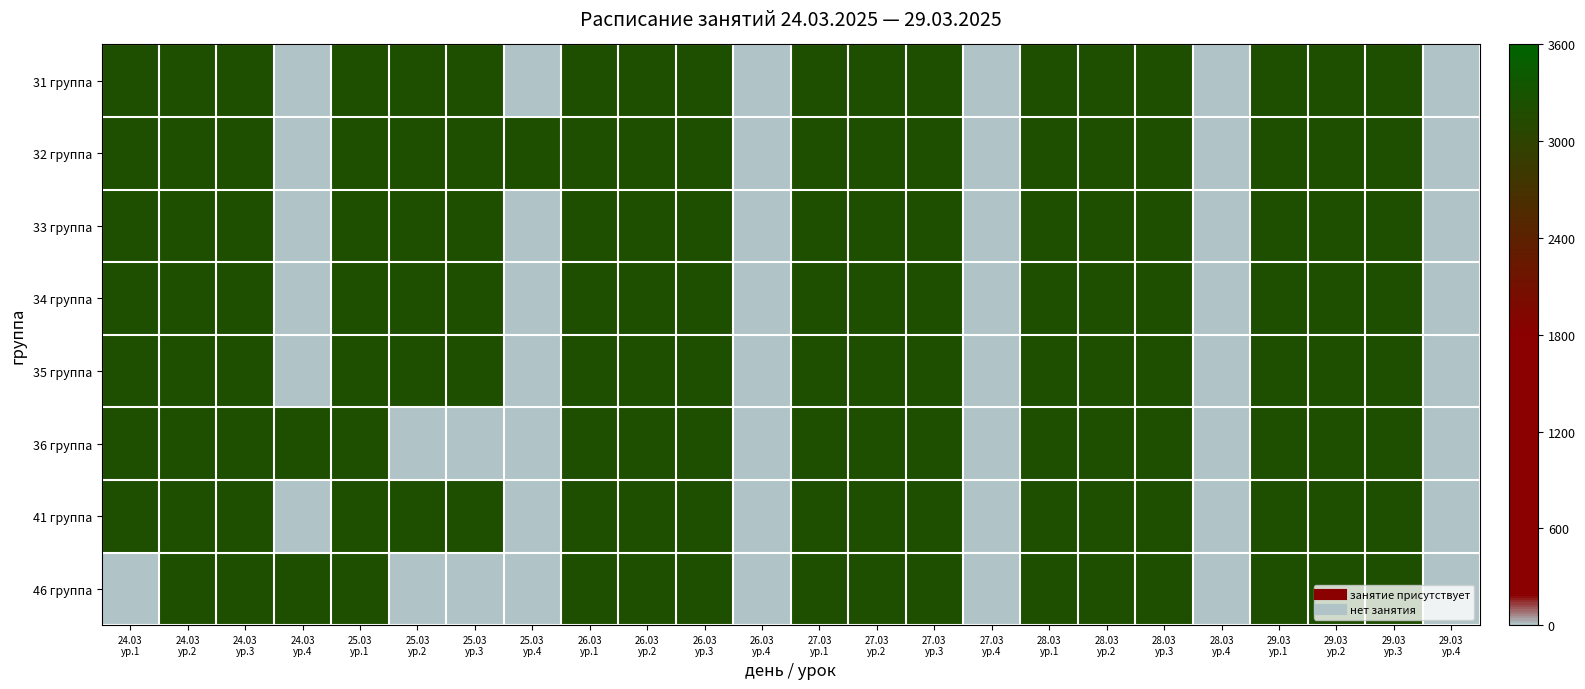

Between 25.03
ур.3 and 29.03
ур.1, which is larger?

25.03
ур.3